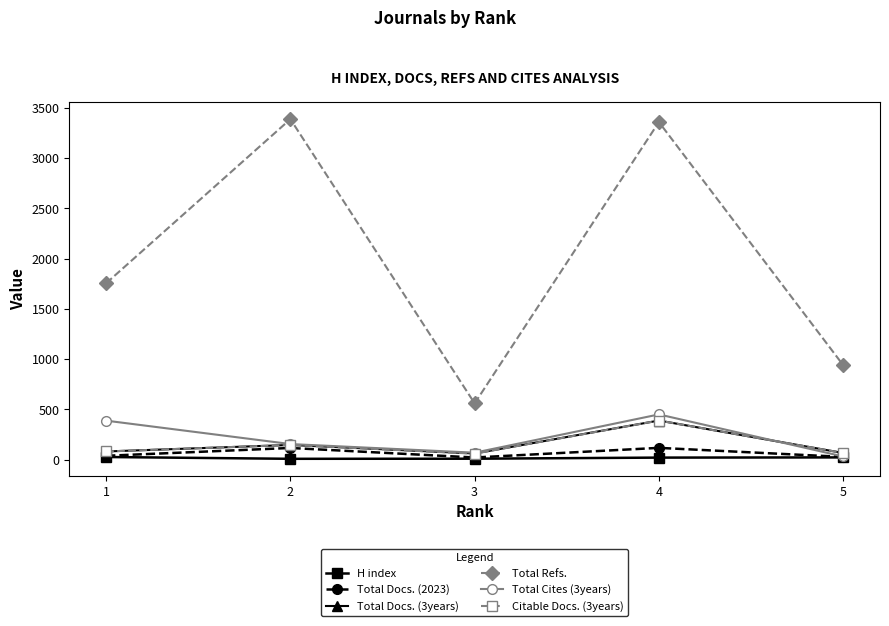

True or false: Citable Docs. (3years) has a value of 388 at 4.

True